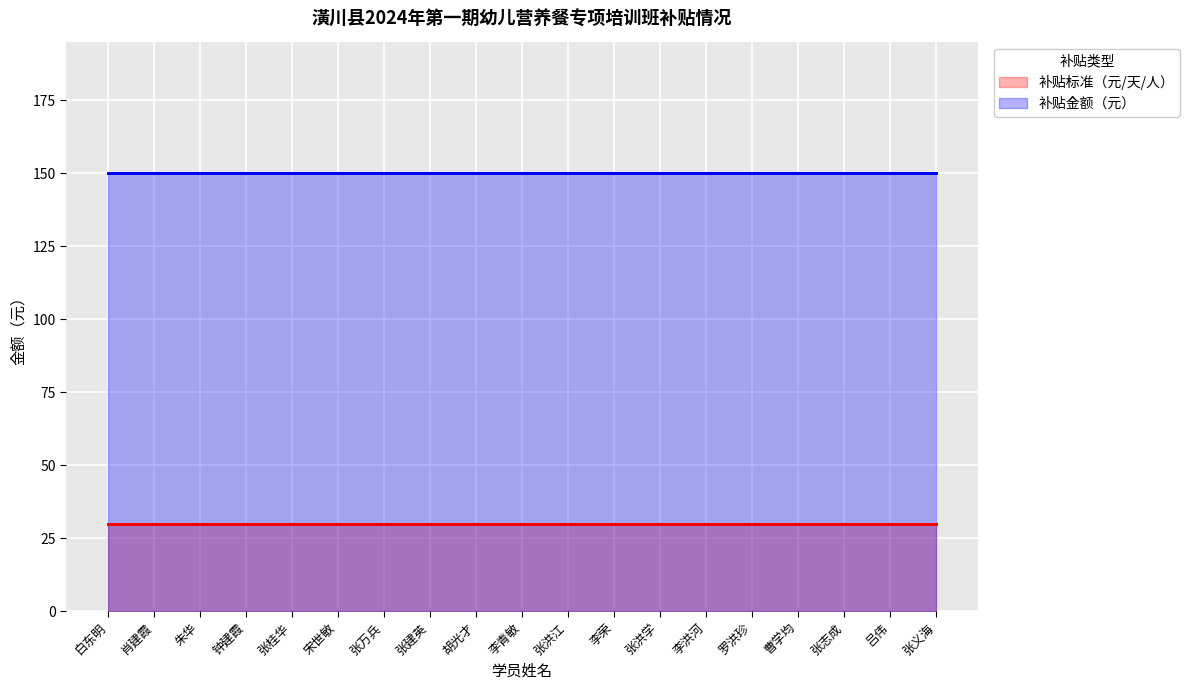

Which series has the largest total across all categories?

补贴金额（元）